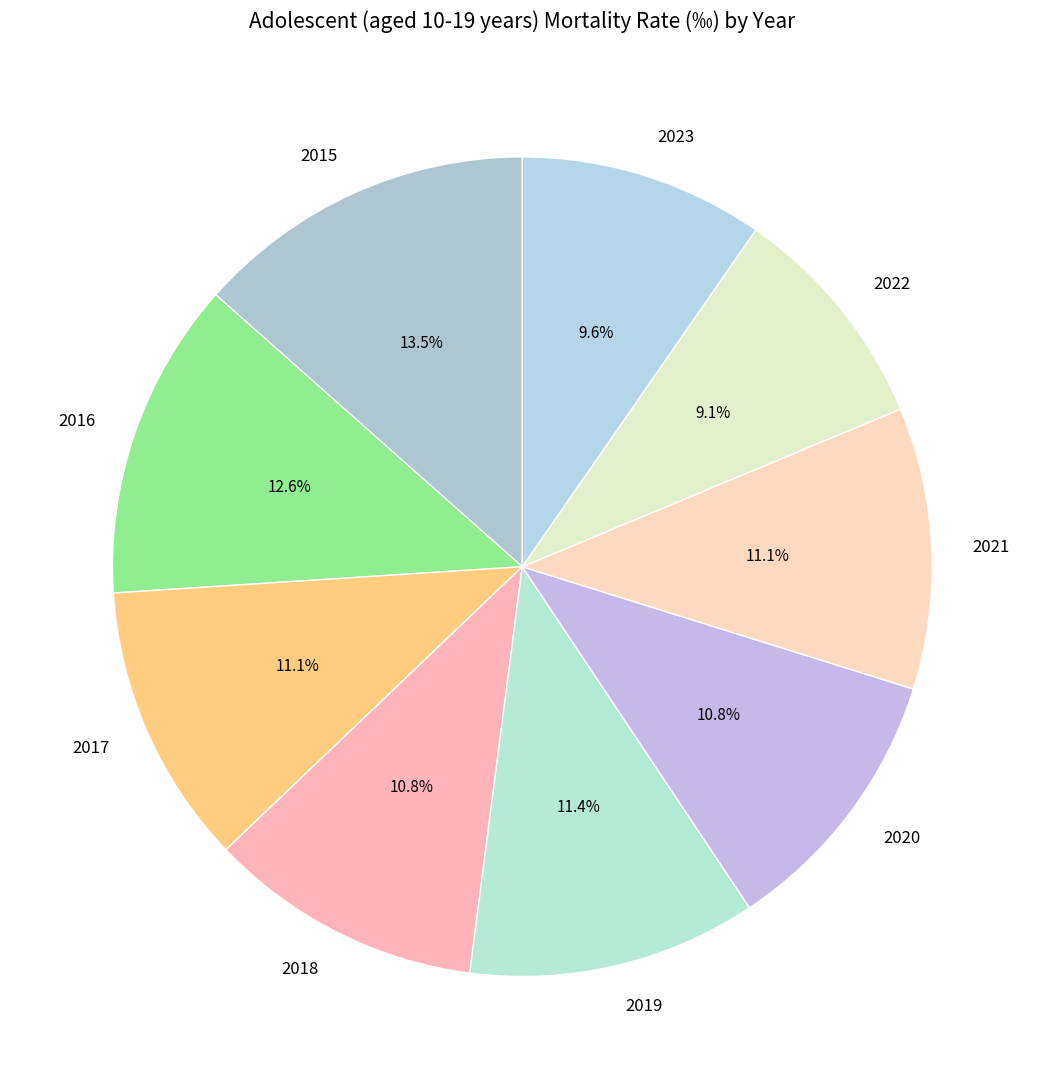

Which slice is the largest?

2015